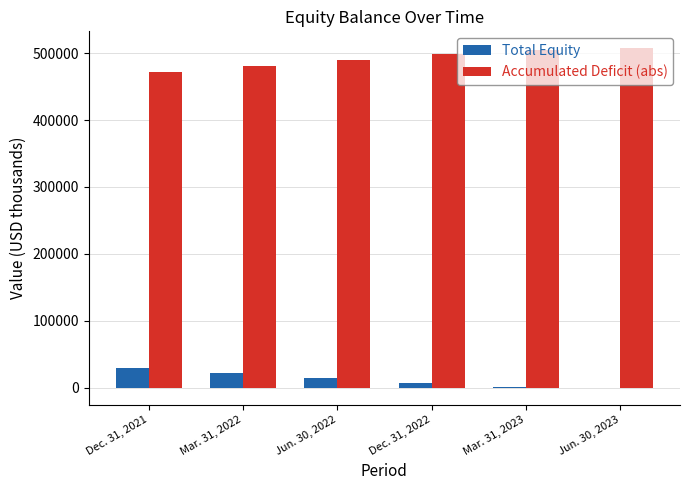

Does the chart contain stacked bars?

No